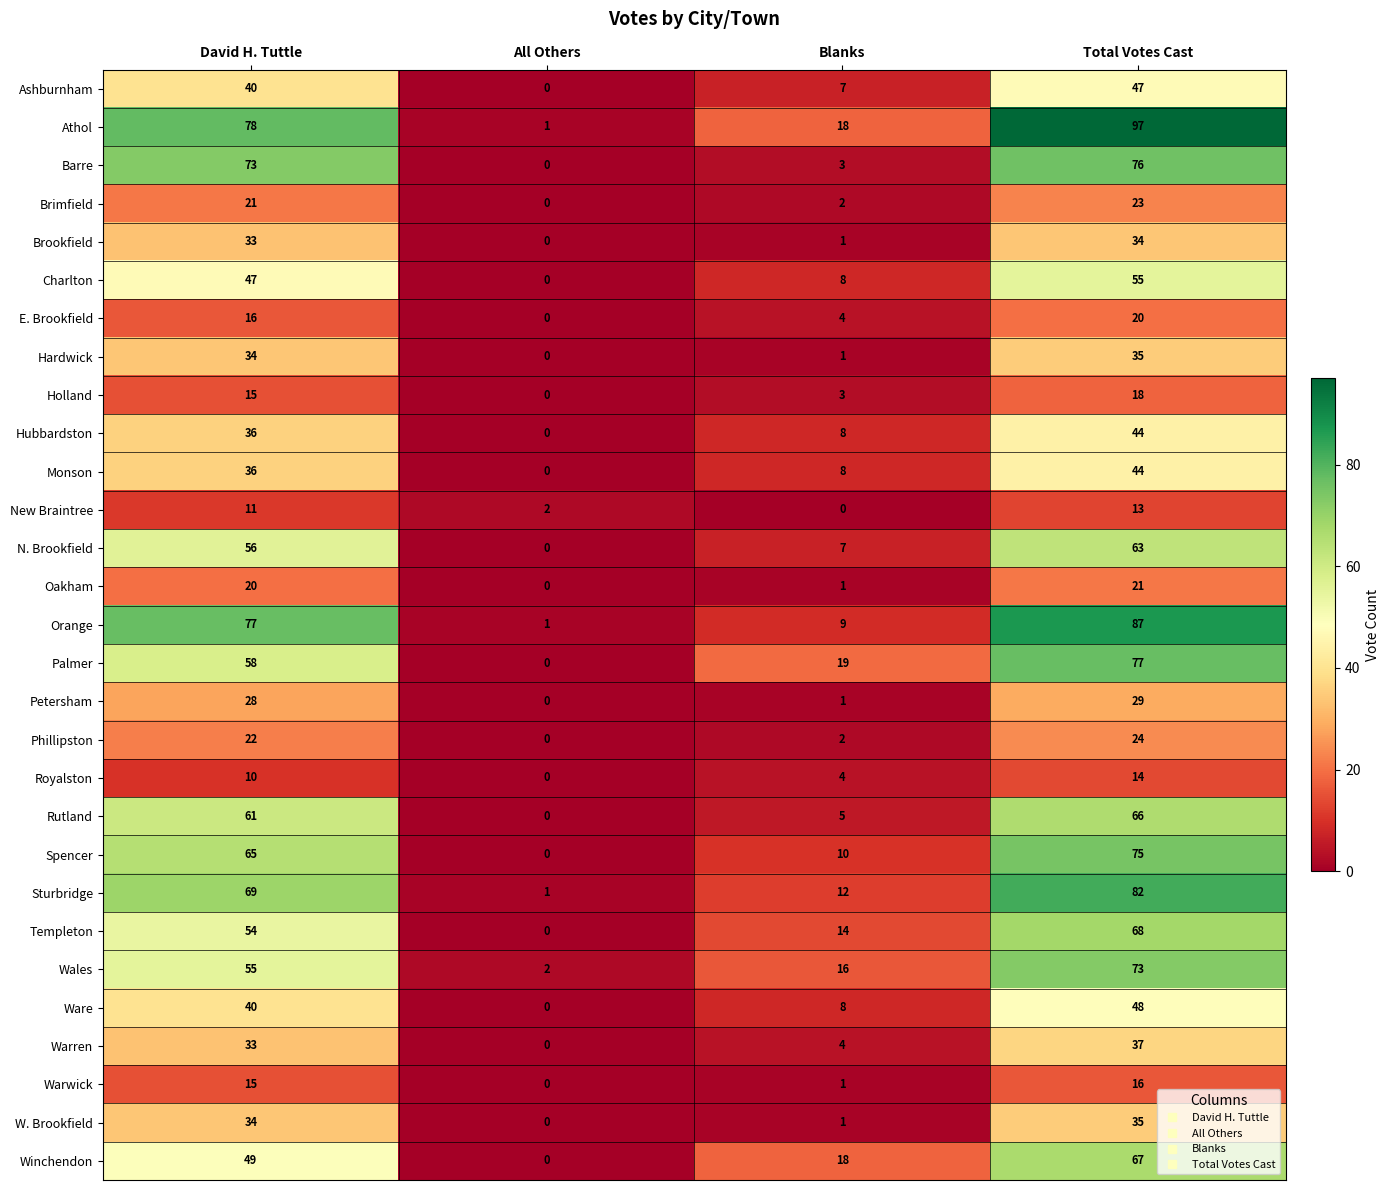

Between All Others and Total Votes Cast, which series saw the biggest shift?

Athol